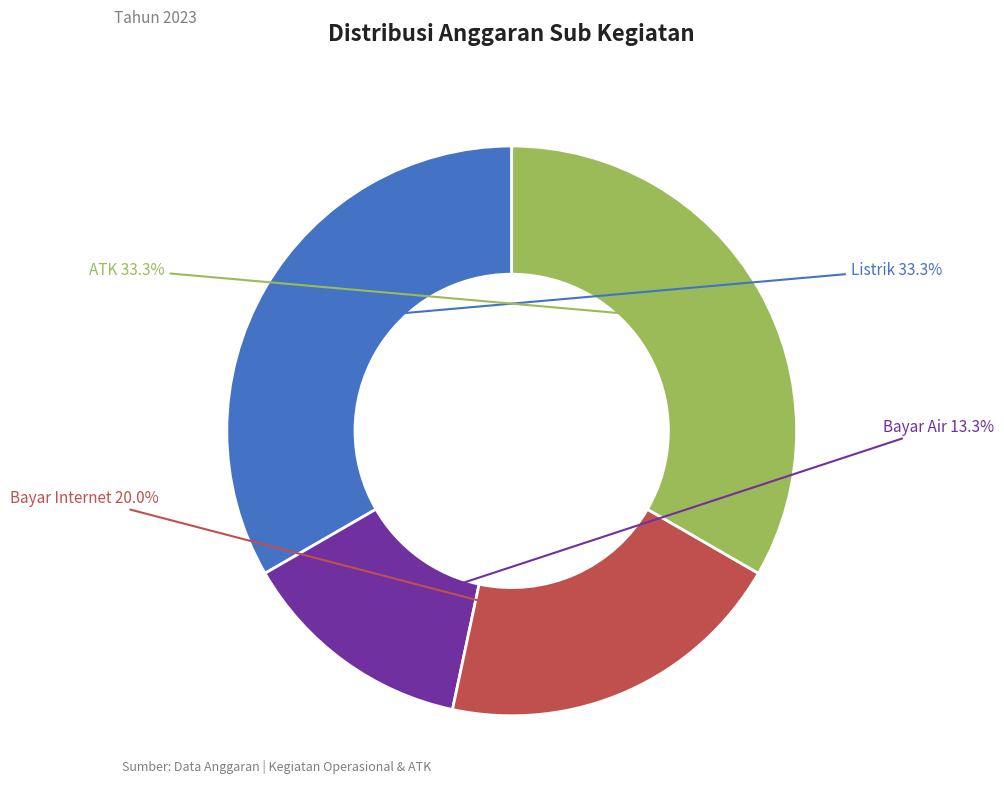

Does any single category account for the majority?

No